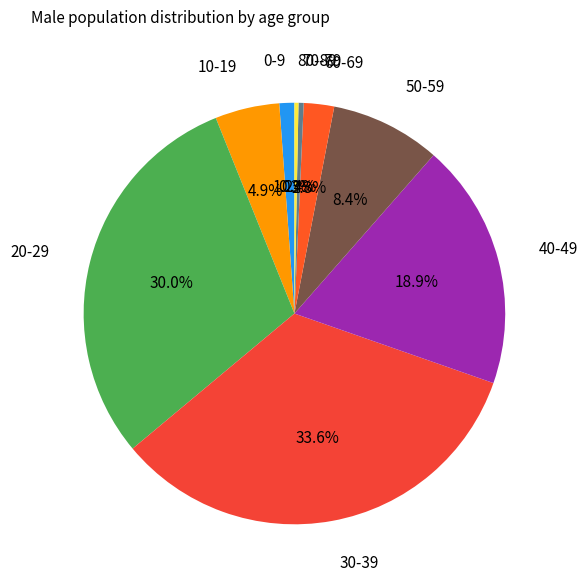

Which slice is the largest?

30-39